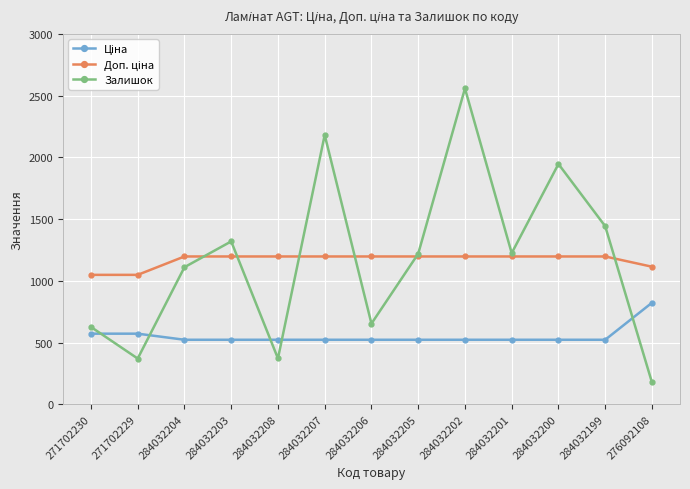

Does the chart display data point markers on the line(s)?

Yes